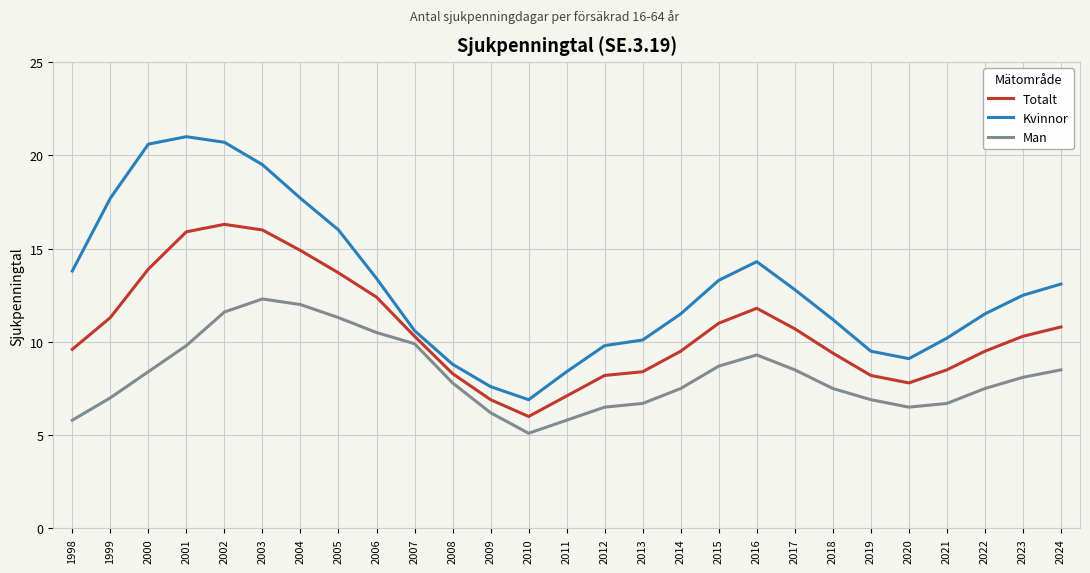

How many values in the Totalt series are below 10?

13